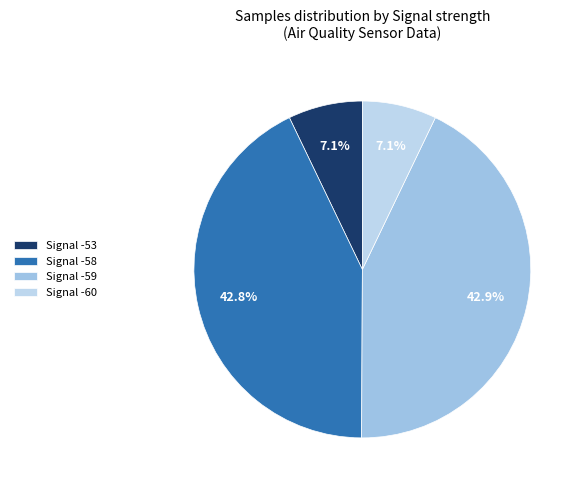

How many segments does this pie chart have?

4